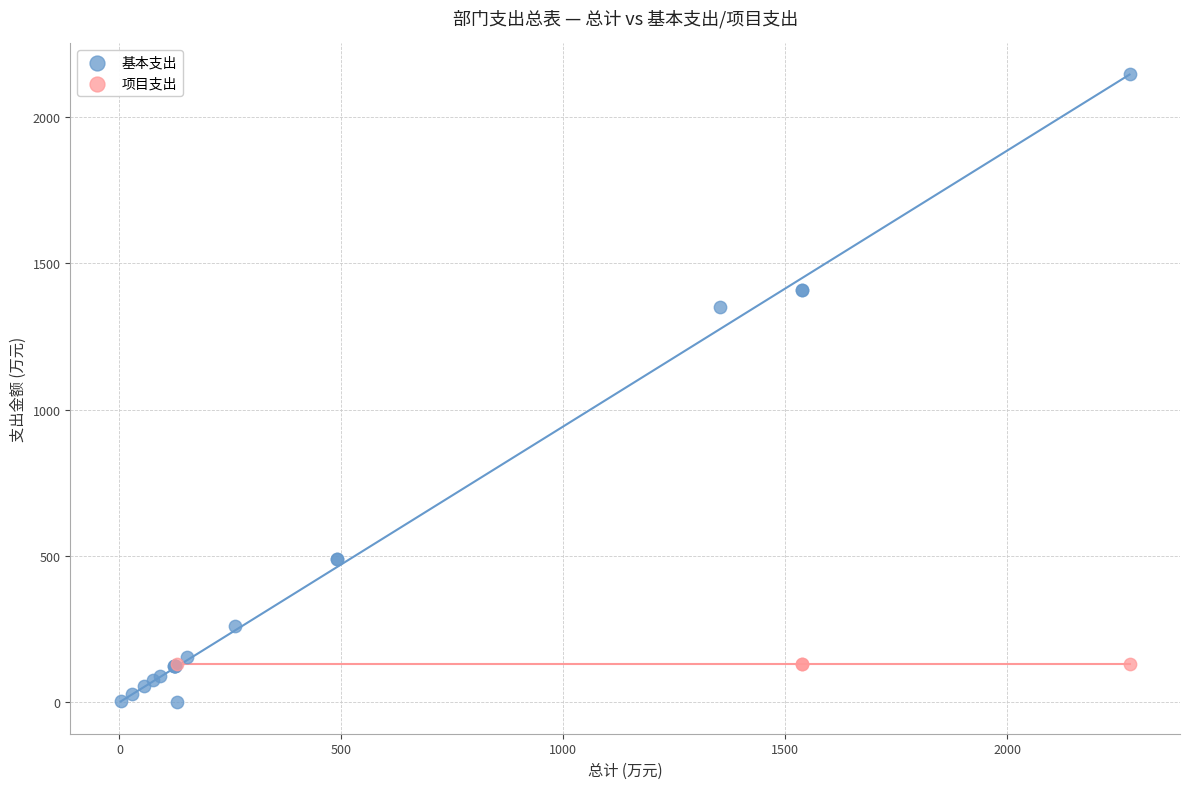

Which series contains the highest Y value?

基本支出